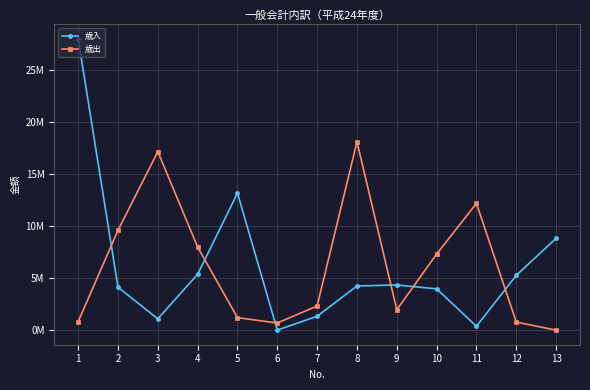

List the series in order of their peak value, lowest first.

歳出, 歳入